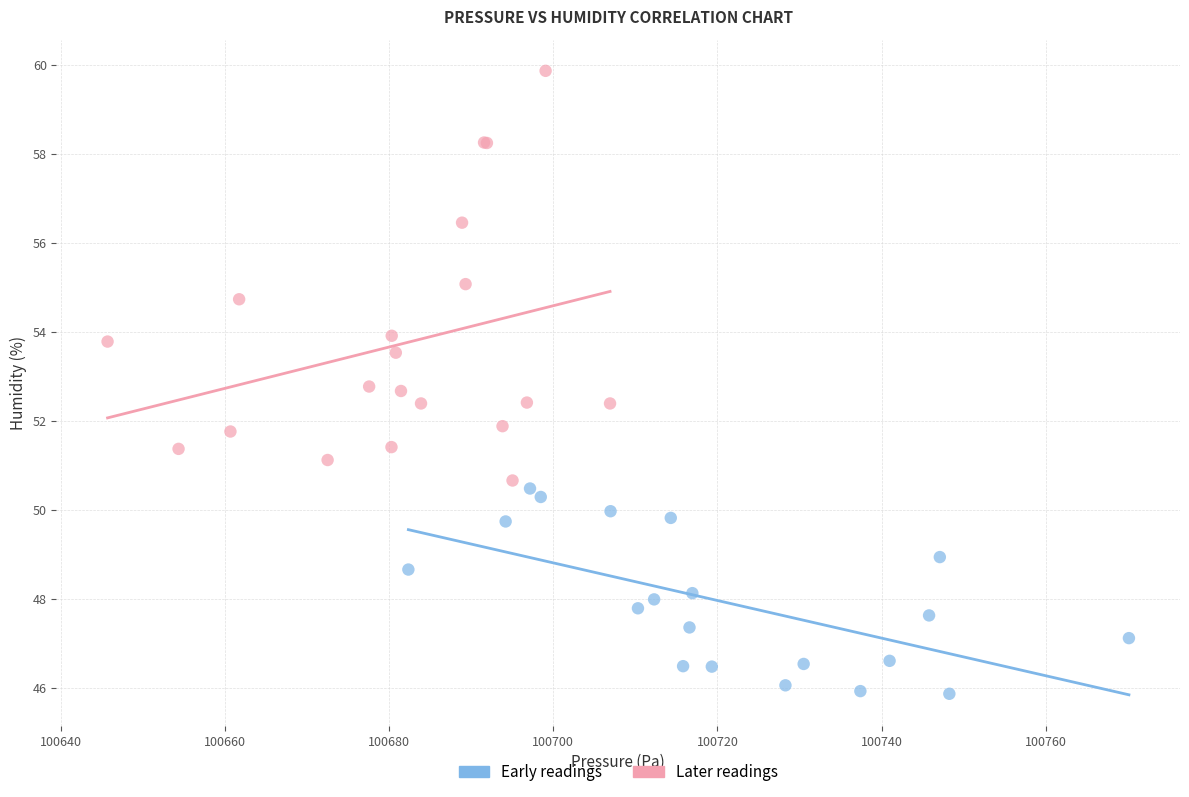

What are all the series names shown in the legend?

Early readings, Later readings